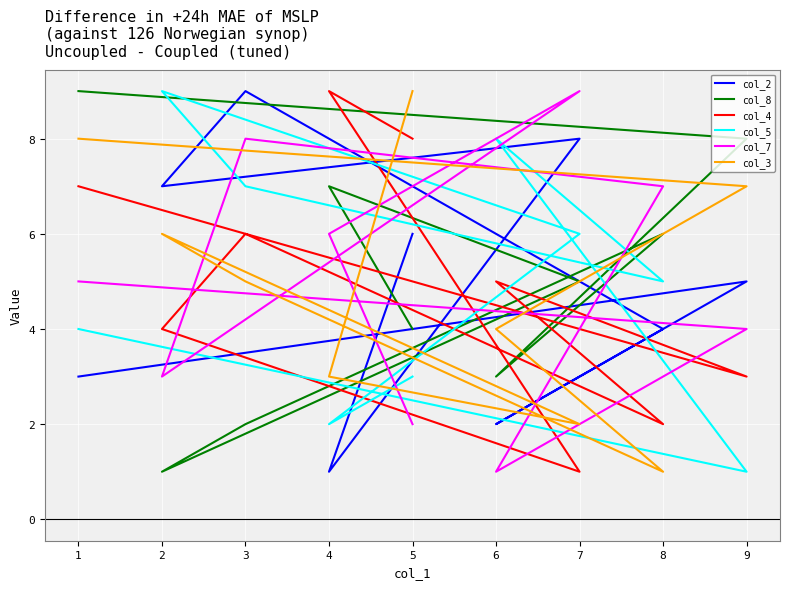

Between 7 and 9, which series saw the biggest shift?

col_5